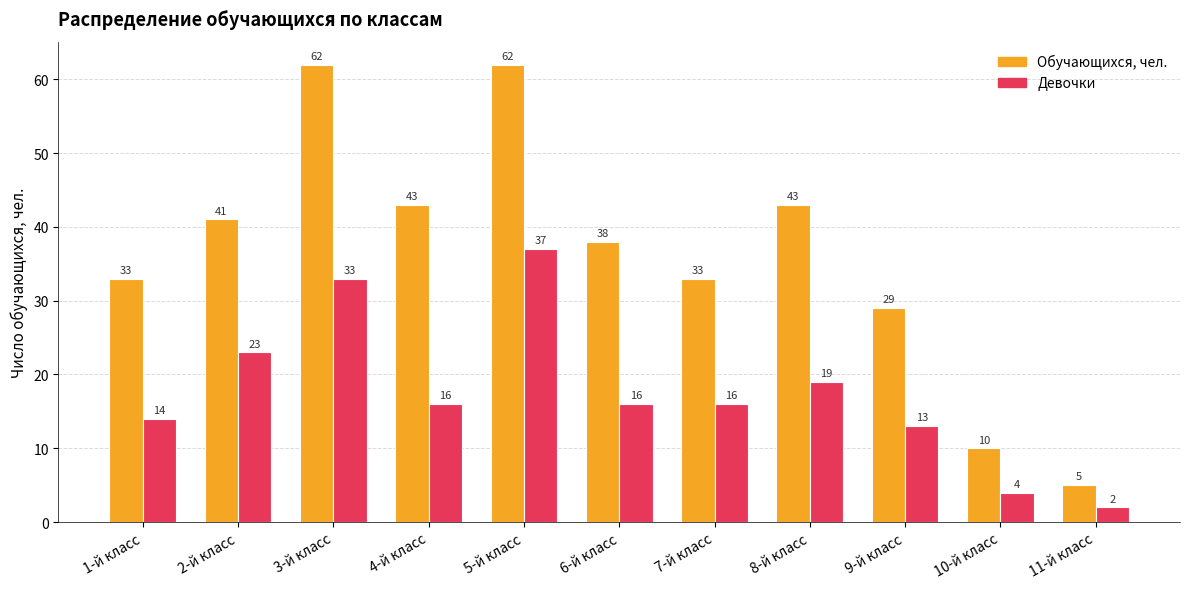

What is the highest value of the Девочки series?

37